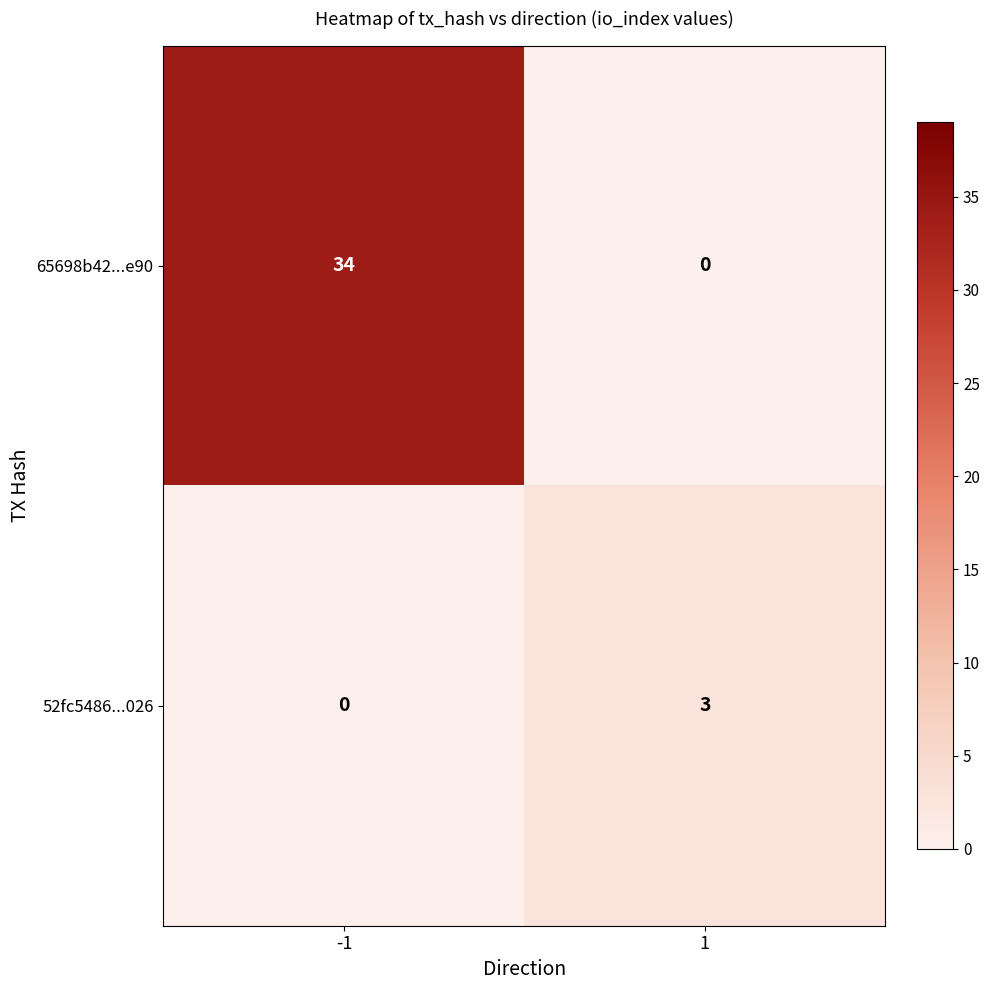

The 52fc5486...026 series shows 3 at 1. True or false?

True